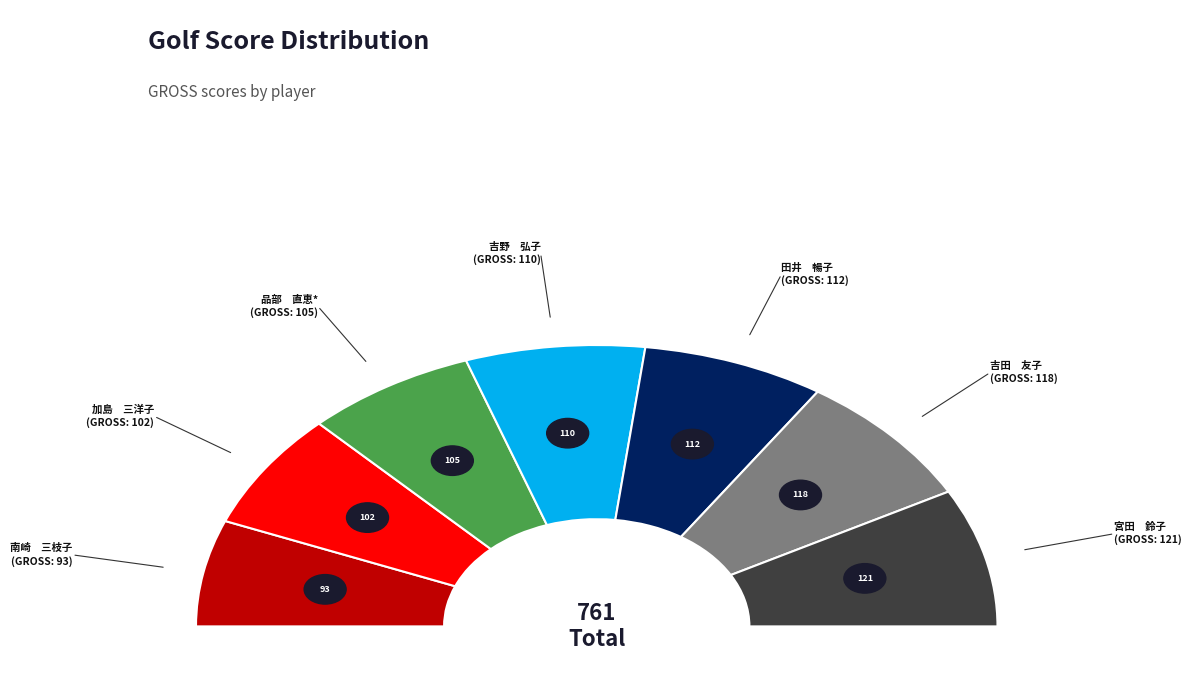

To the nearest percent, what percentage of the pie is 加島　三洋子?

13%